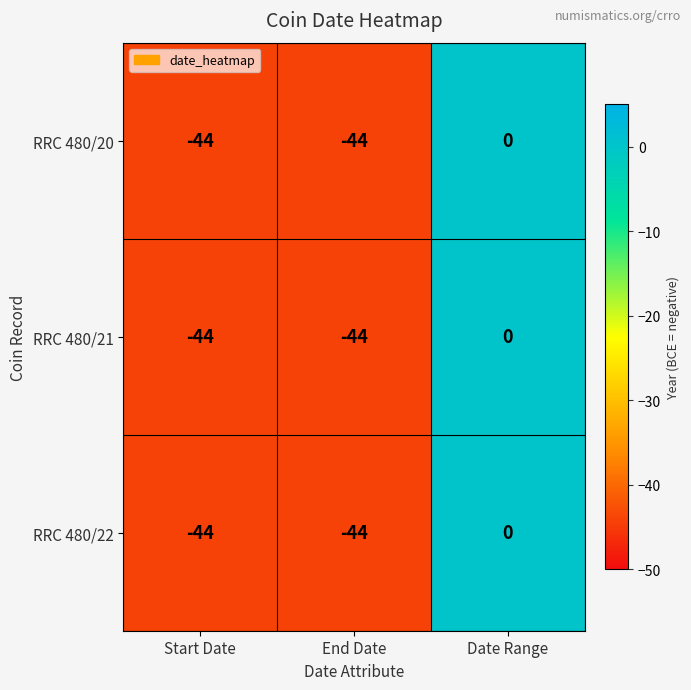

What is the sum of the RRC 480/21 values at End Date and Start Date?

-88